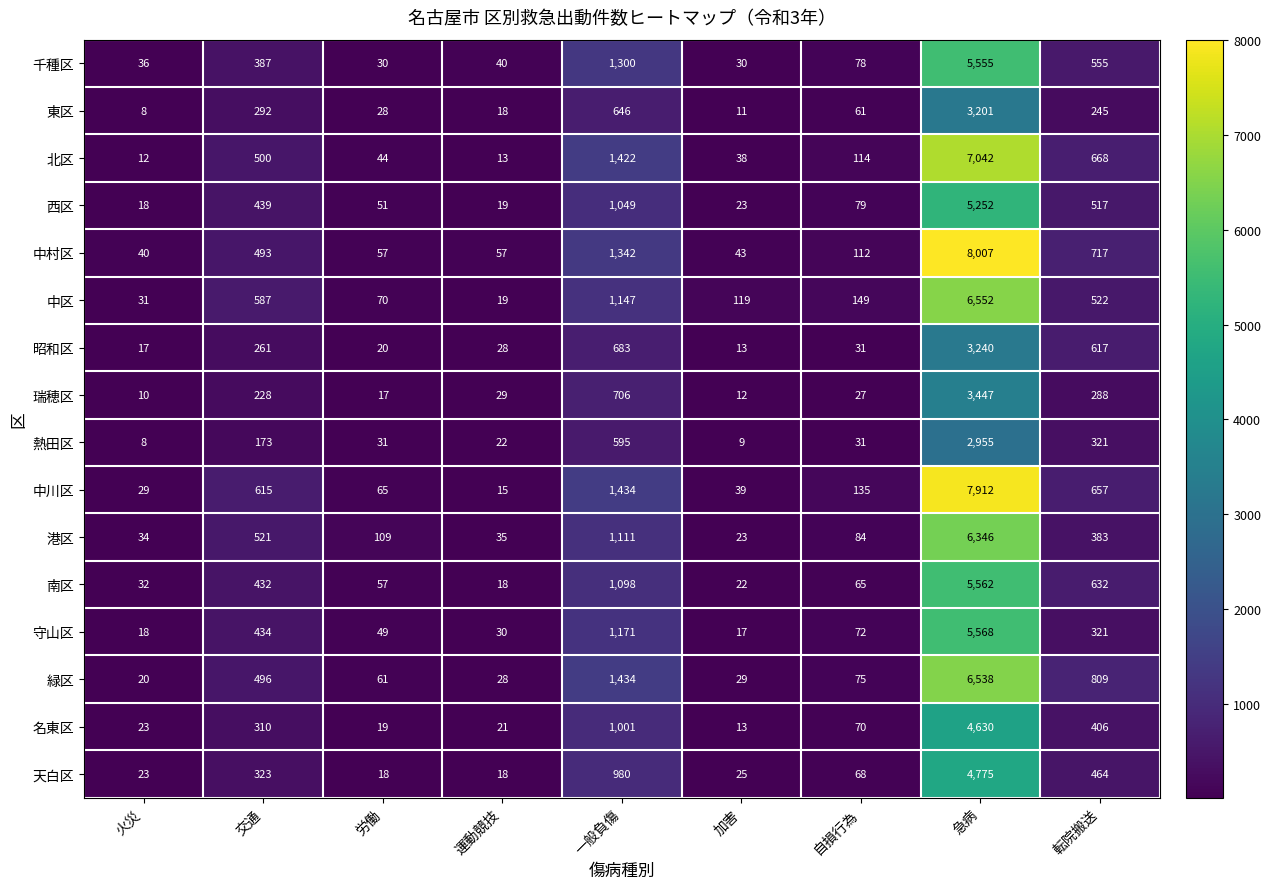

What is the sum of all 緑区 values?

9490